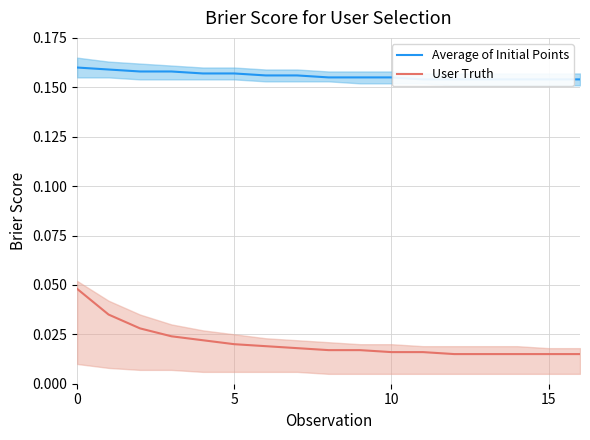

The Average of Initial Points series shows 0.2 at 8. True or false?

True